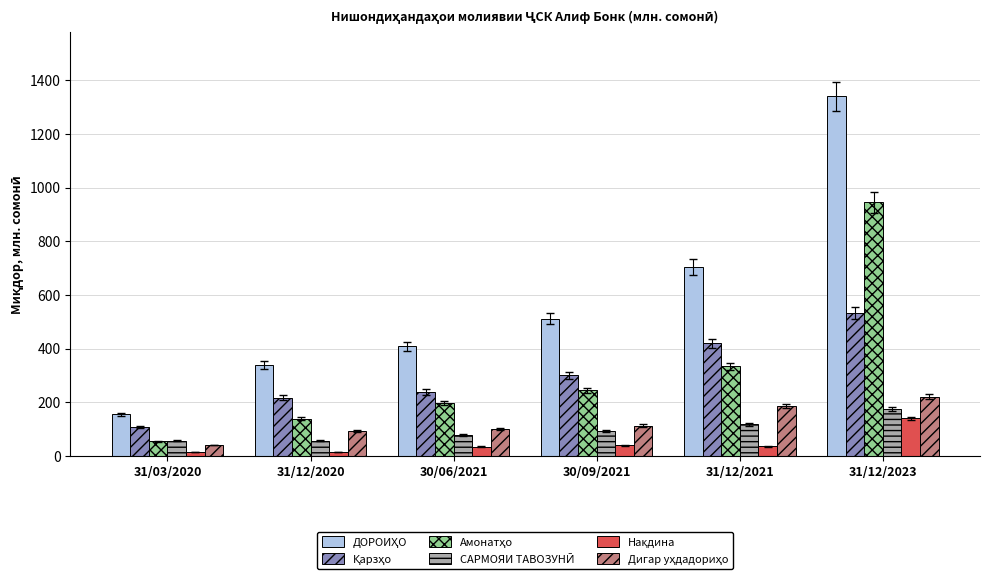

What is the maximum value shown in the chart?

1339.8